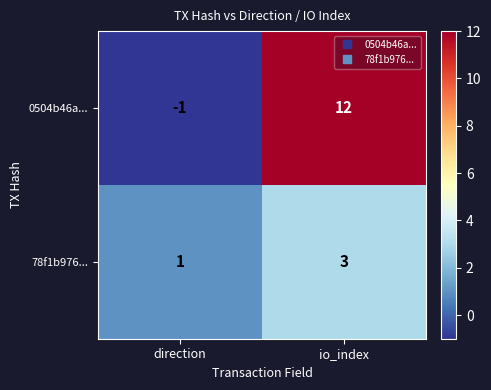

Count the number of categories in the chart.

2